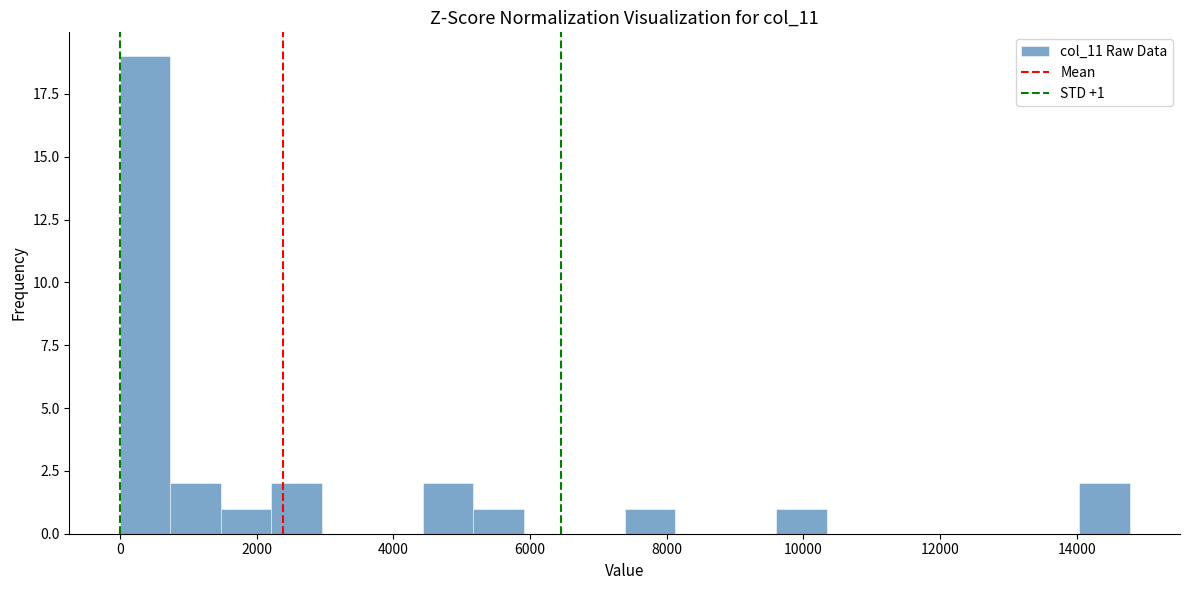

Around what value on the x-axis is the tallest bar? Give the approximate position of its centre, as read against the axis.

400